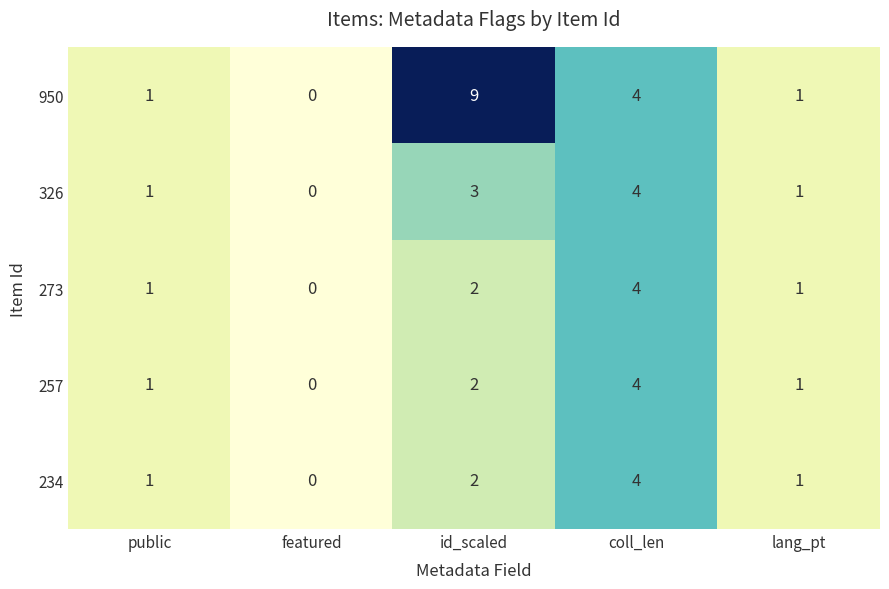

At which category is the sum across all series the highest?

coll_len